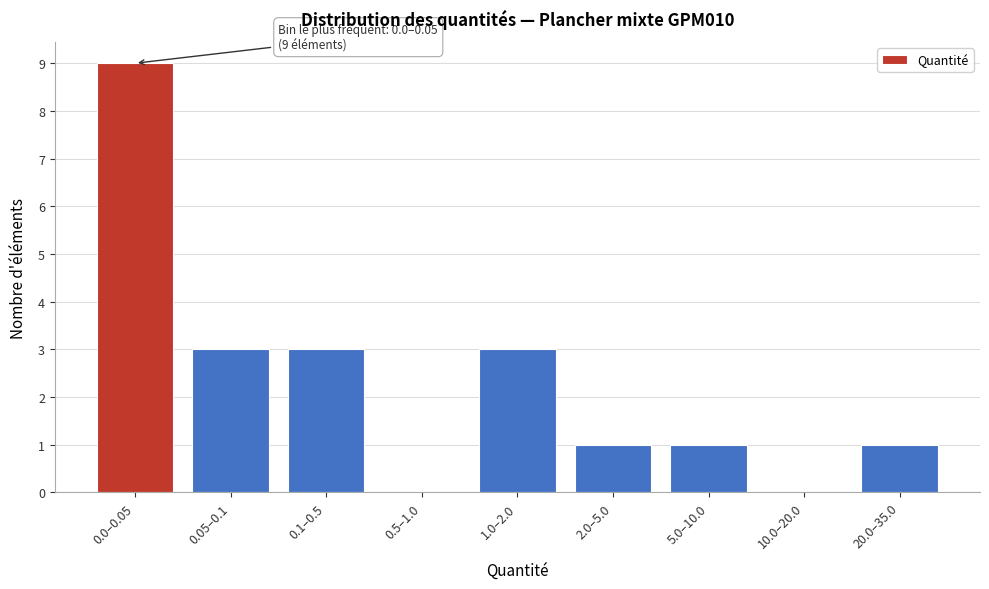

Reading right to left, extract all data points from this chart.

20.0–35.0=1	10.0–20.0=0	5.0–10.0=1	2.0–5.0=1	1.0–2.0=3	0.5–1.0=0	0.1–0.5=3	0.05–0.1=3	0.0–0.05=9